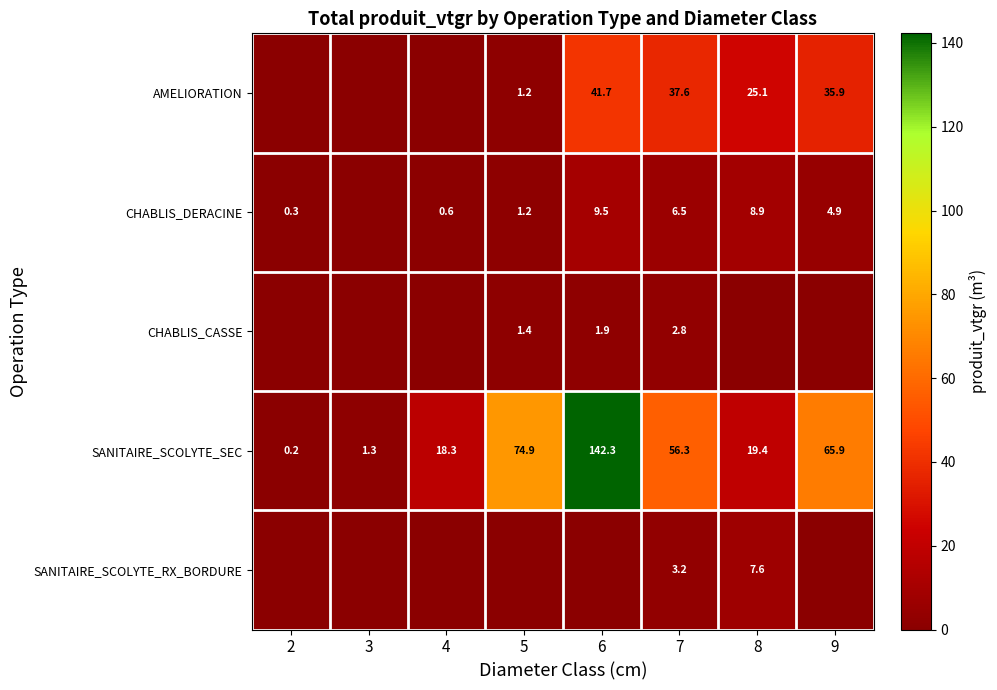

List the series in order of their peak value, highest first.

SANITAIRE_SCOLYTE_SEC, AMELIORATION, CHABLIS_DERACINE, SANITAIRE_SCOLYTE_RX_BORDURE, CHABLIS_CASSE